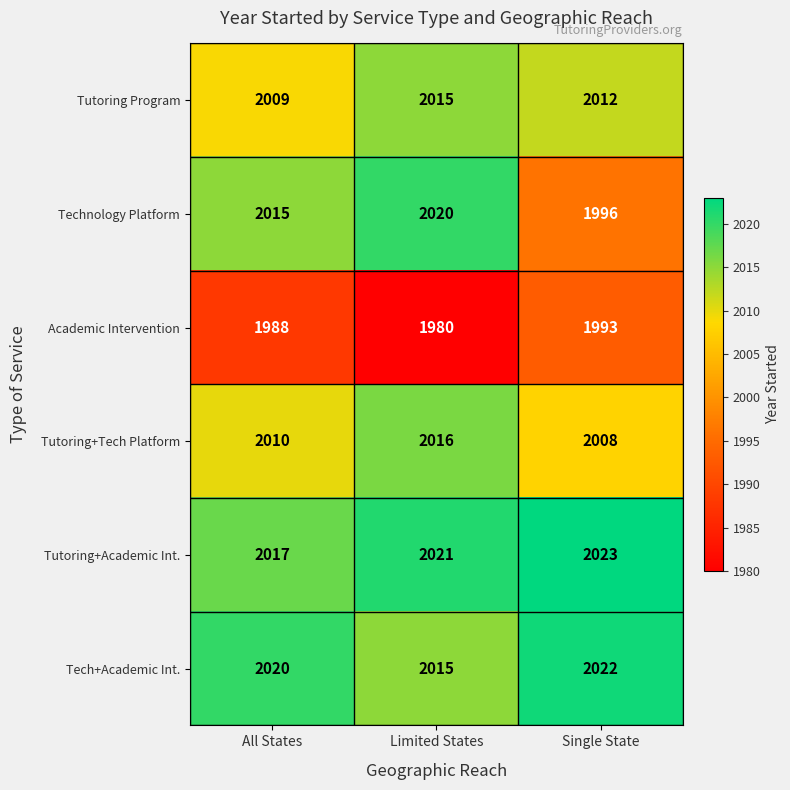

Count the number of categories in the chart.

3